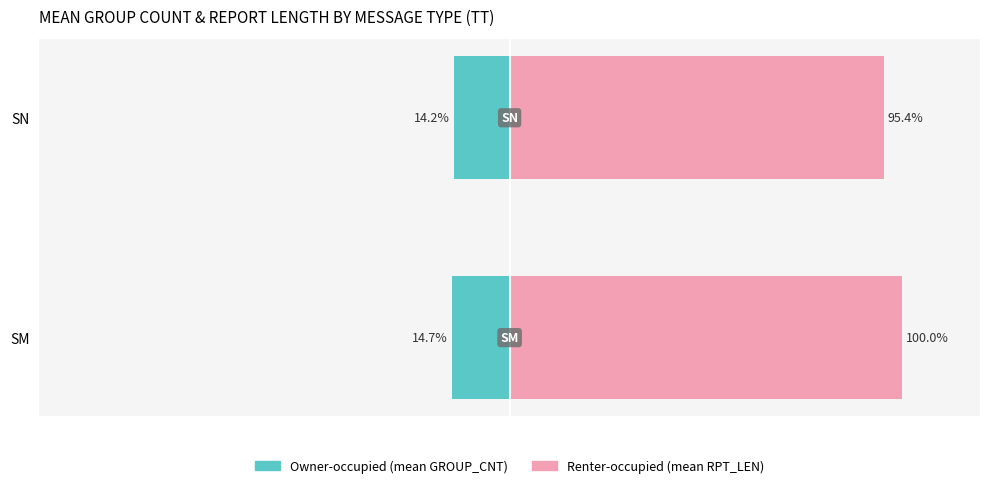

What is the value of the Renter-occupied bar at the 1st from the left?

100.0